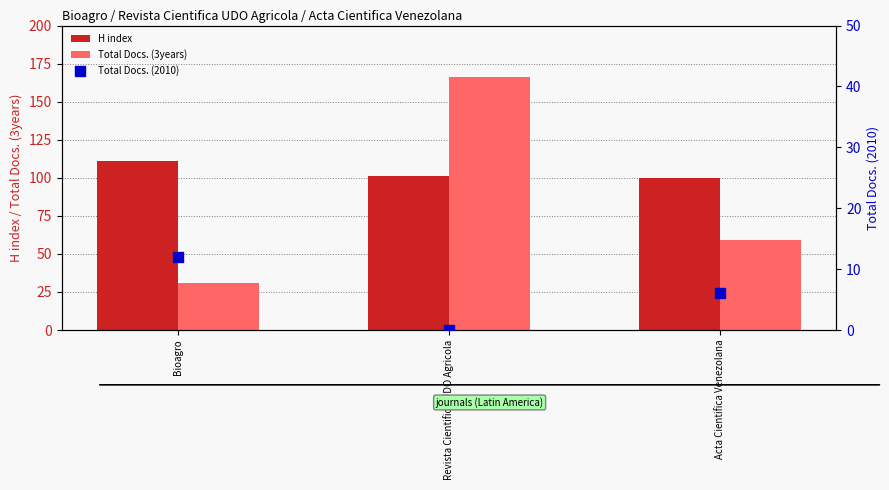

What are all the series names shown in the legend?

H index, Total Docs. (3years), Total Docs. (2010)